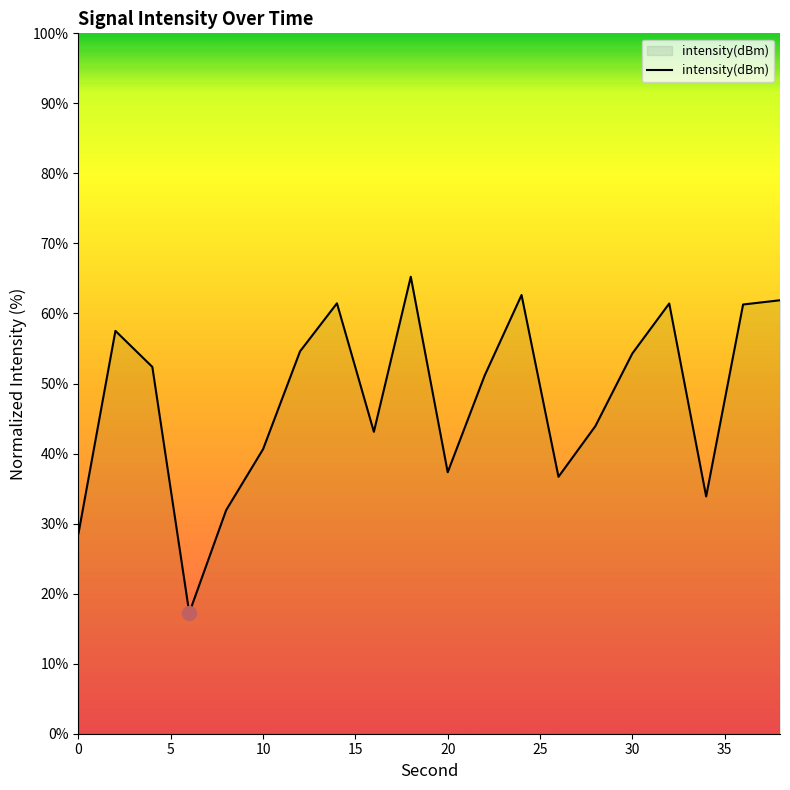

What is the difference between the maximum and minimum values?

48.0